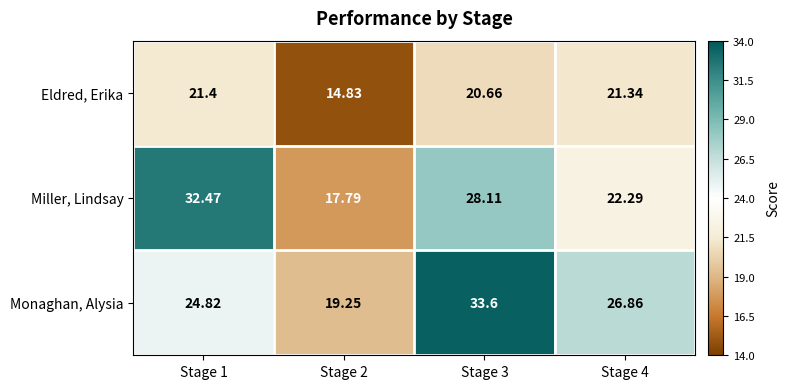

List the series in order of their peak value, lowest first.

Eldred, Erika, Miller, Lindsay, Monaghan, Alysia